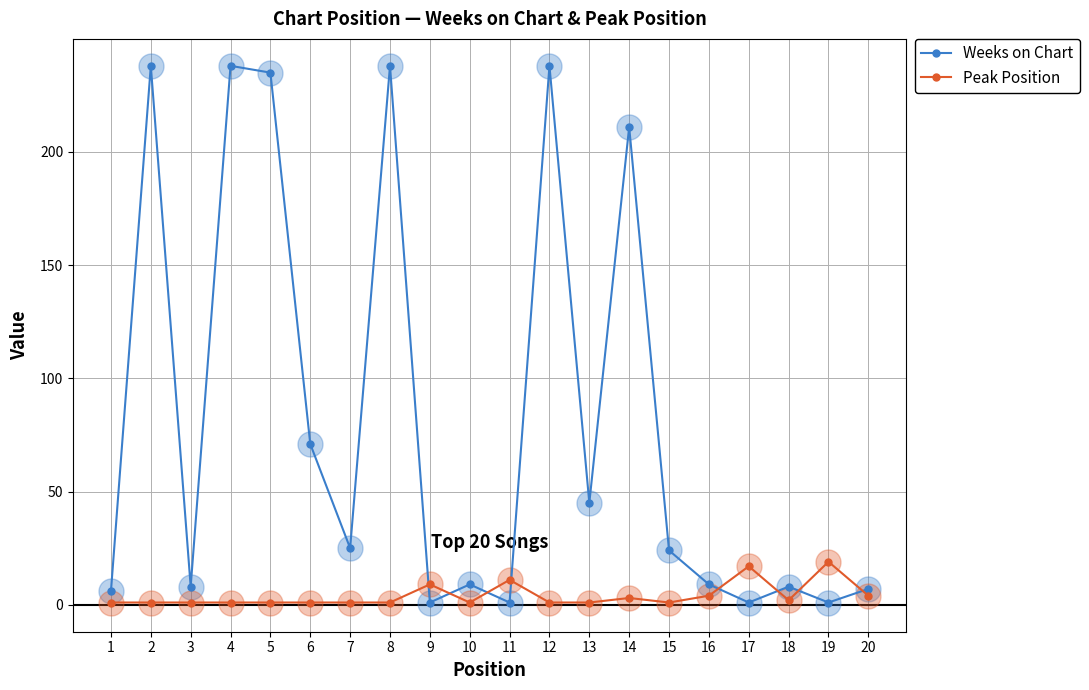

What are all the series names shown in the legend?

Weeks on Chart, Peak Position